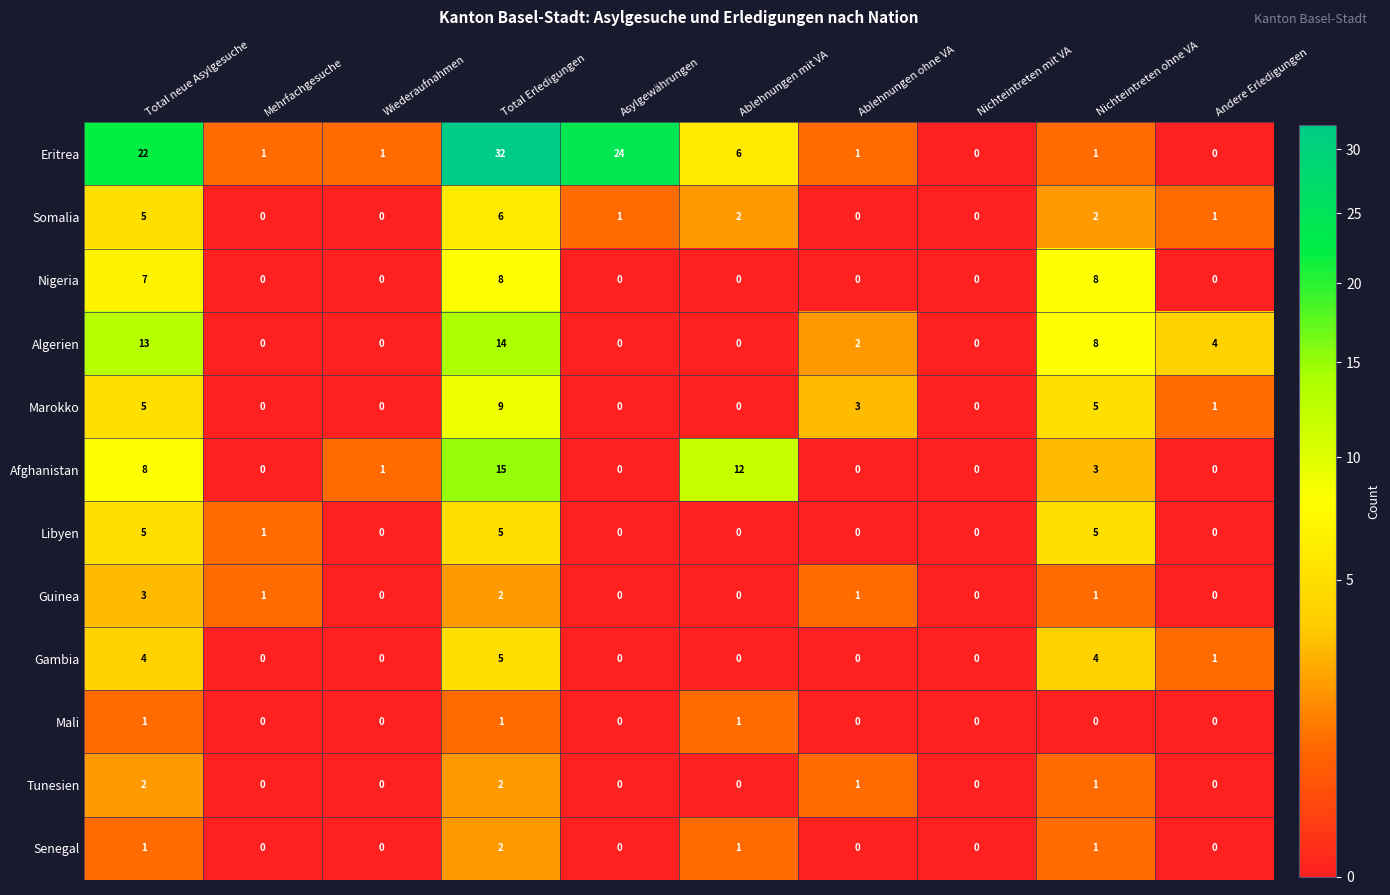

What is the difference between the maximum and minimum values in the Guinea series?

3